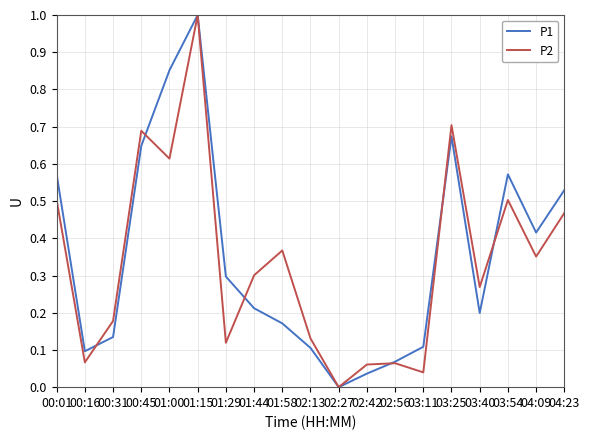

Where is the first local maximum for P1?

01:15